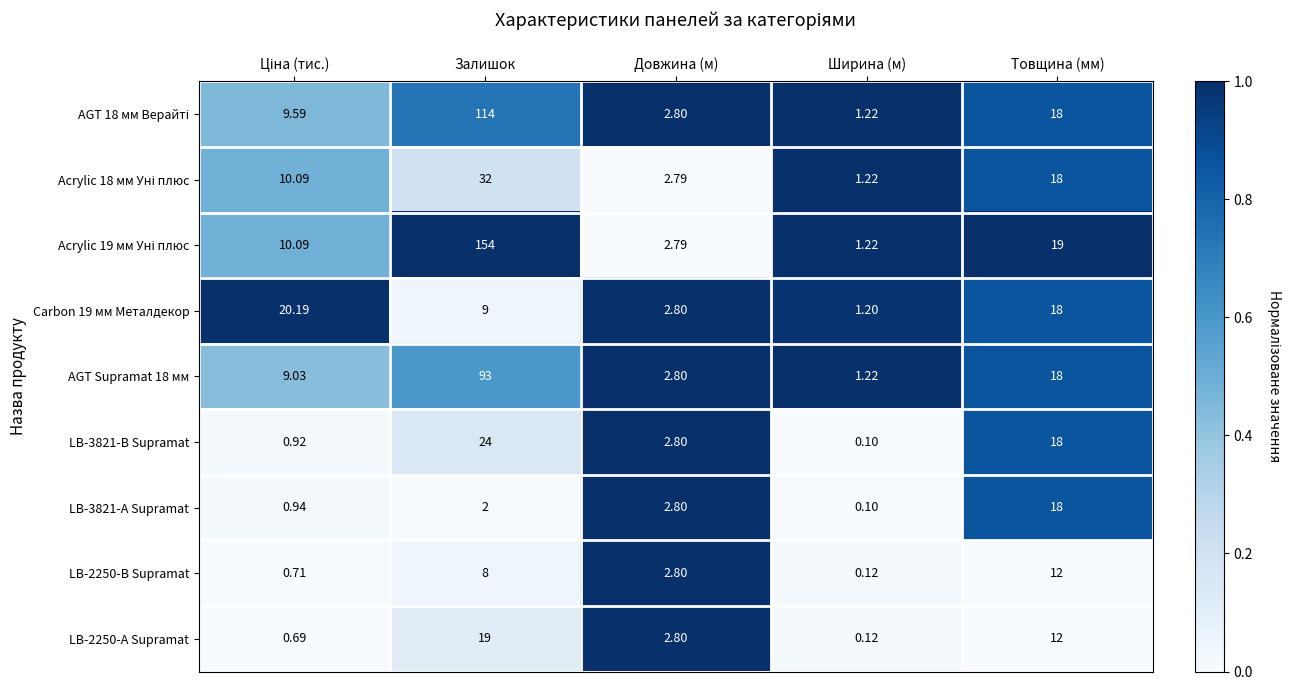

At which label is LB-3821-В Supramat closest to 12?

Товщина (мм)